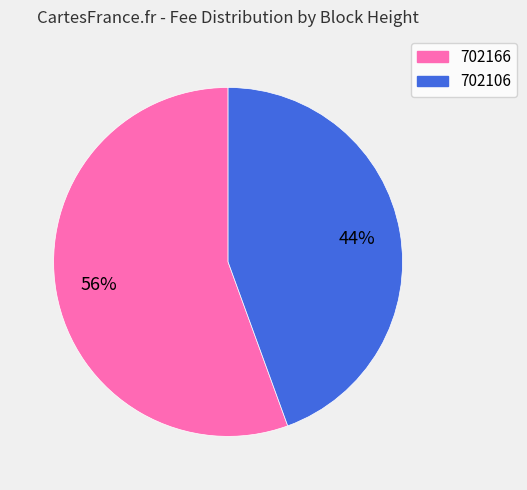

Which category has the smallest portion of the pie?

702106